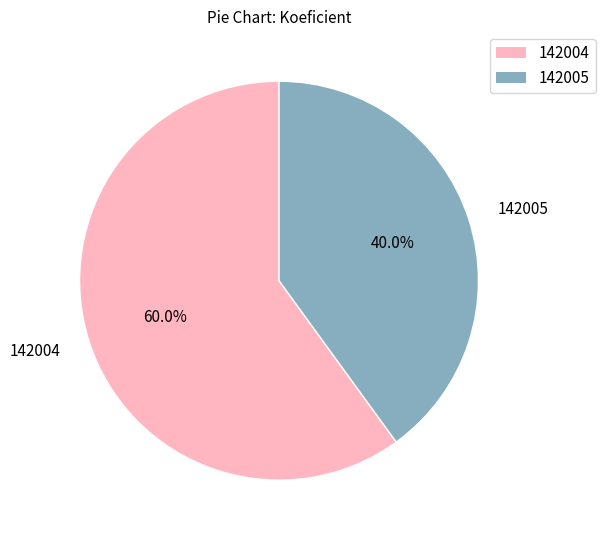

Approximately how many times larger is the value at 142005 compared to 142004?

0.7